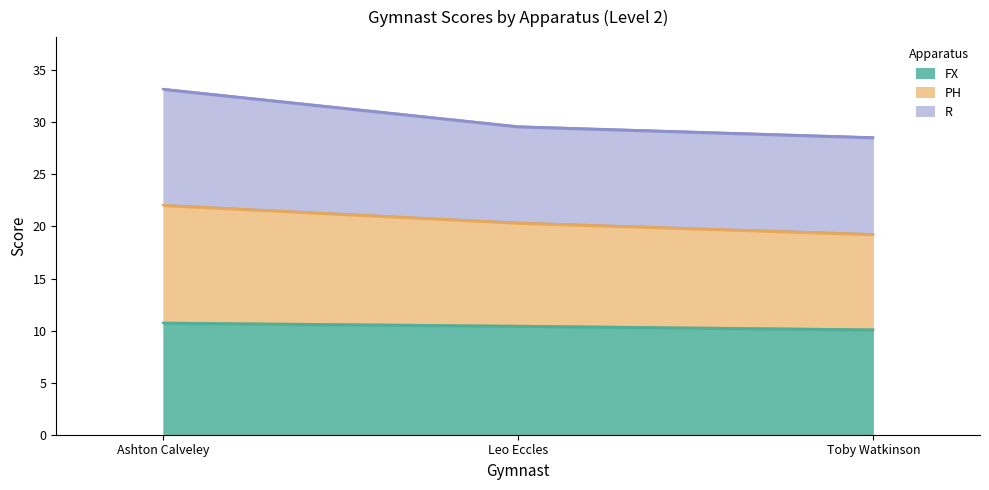

The value of FX at Leo Eccles is 10.4. True or false?

True